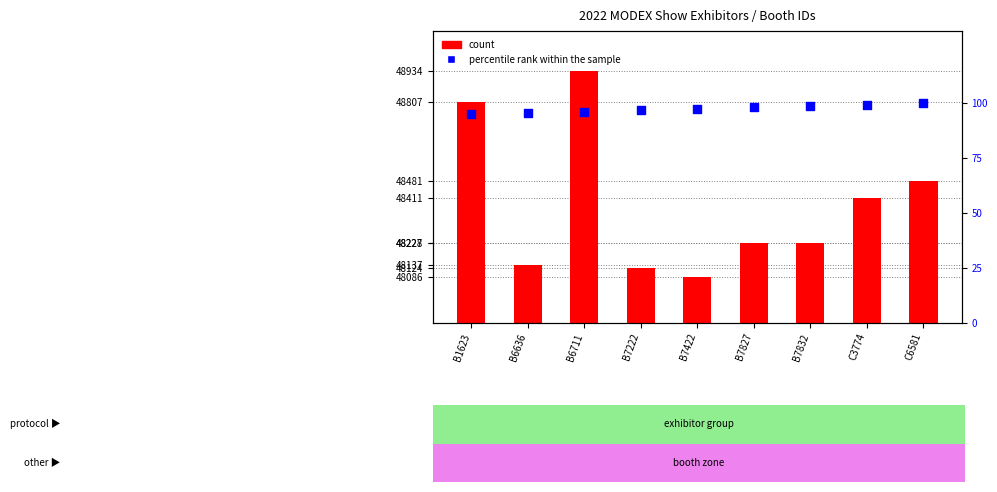

Which series reaches the maximum Y coordinate?

count